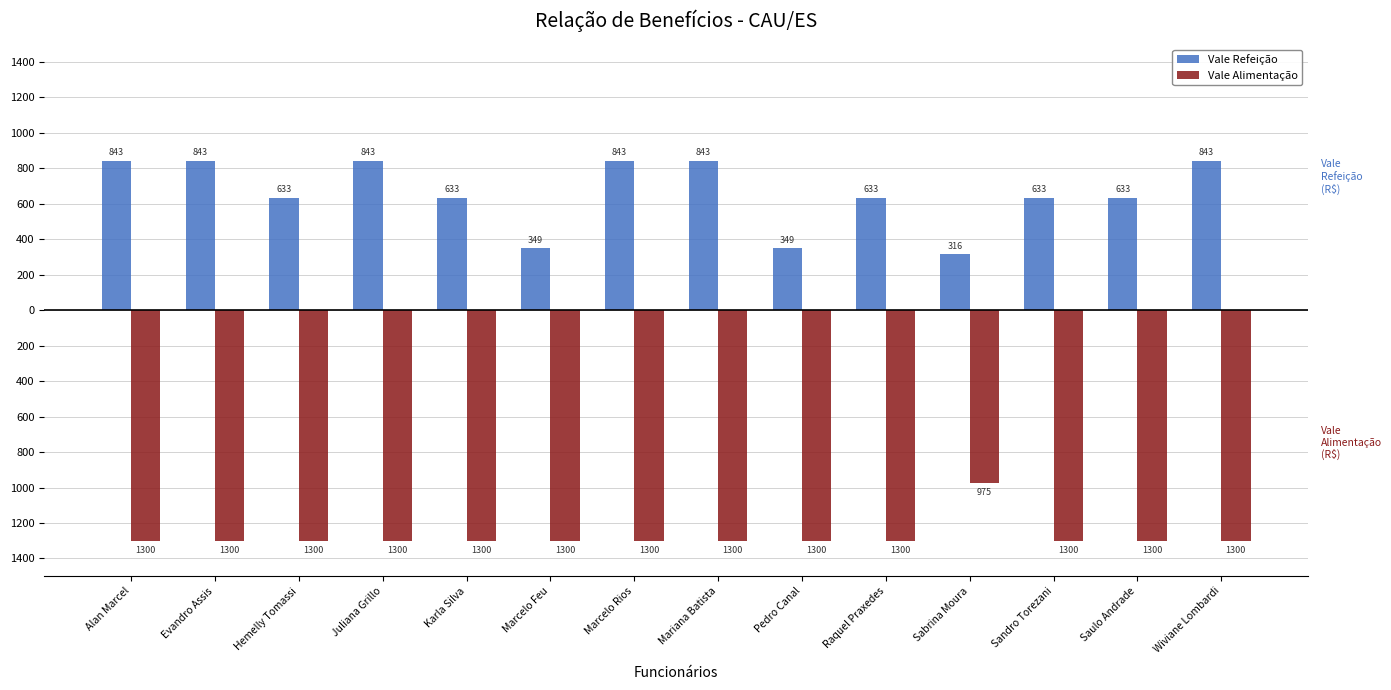

At which label is Vale Alimentação closest to -1137?

Sabrina Moura